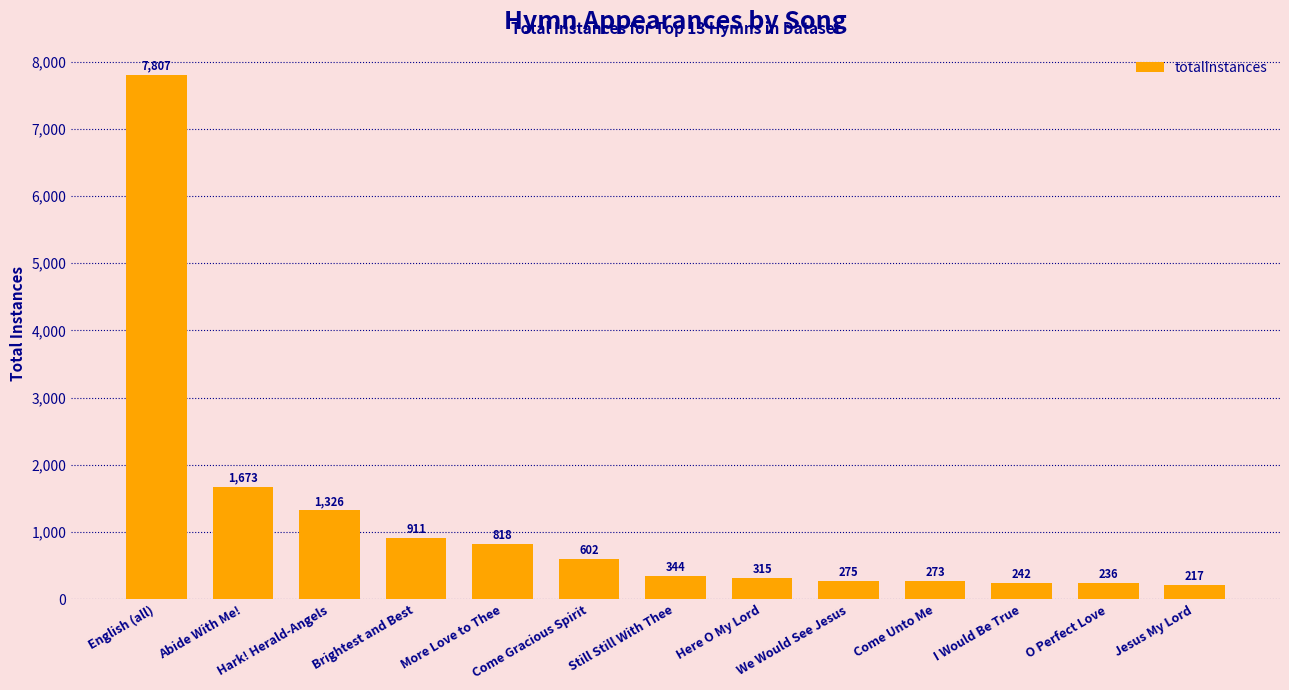

What is the value of the 3rd bar from the left?

1326